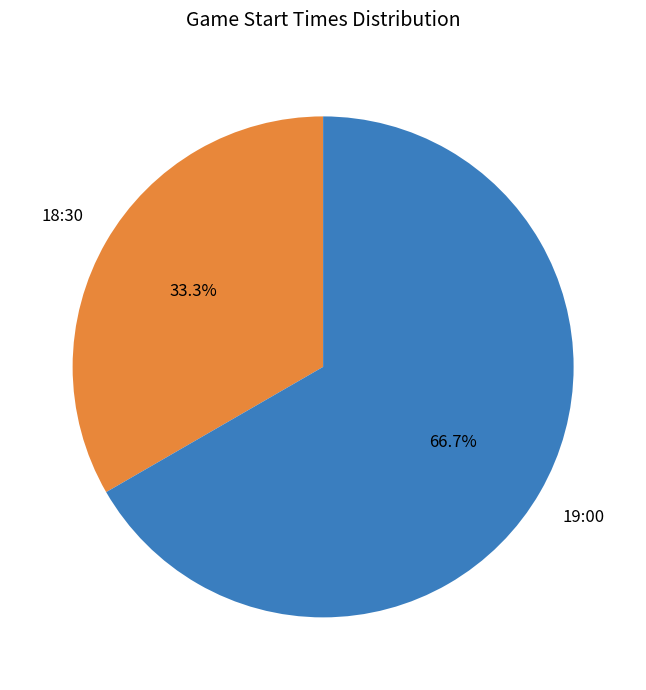

Is there a majority slice in this chart?

Yes